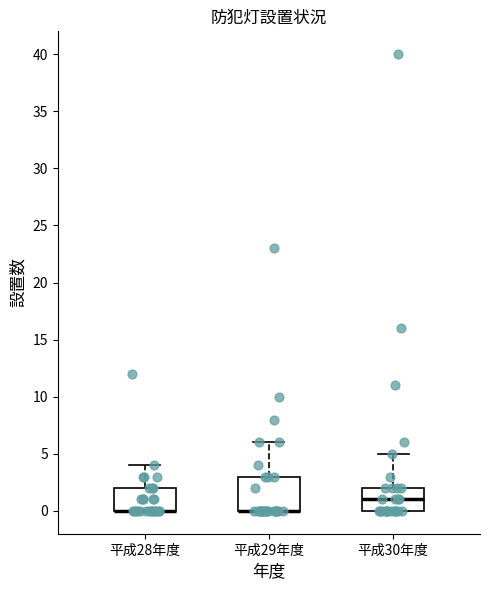

Reading left to right, read every box against the y-axis: the position of its median line, the range the box covers, and the ends of its whiskers. The values are not printed on the chart, so give them approximately, as read against the axis.

平成28年度: median 0 (drawn on the box's lower edge), box 0 to 2, whiskers 0 to 4
平成29年度: median 0 (drawn on the box's lower edge), box 0 to 3, whiskers 0 to 6
平成30年度: median 1, box 0 to 2, whiskers 0 to 5